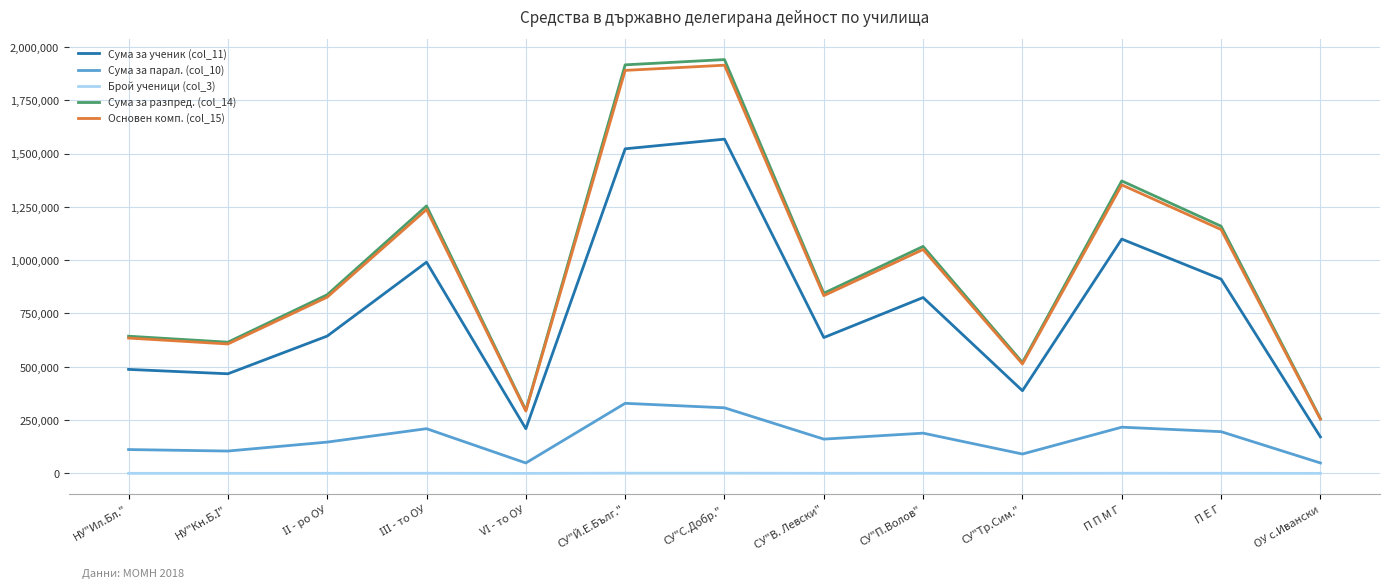

True or false: Сума за ученик (col_11) and Сума за парал. (col_10) cross at least once.

False